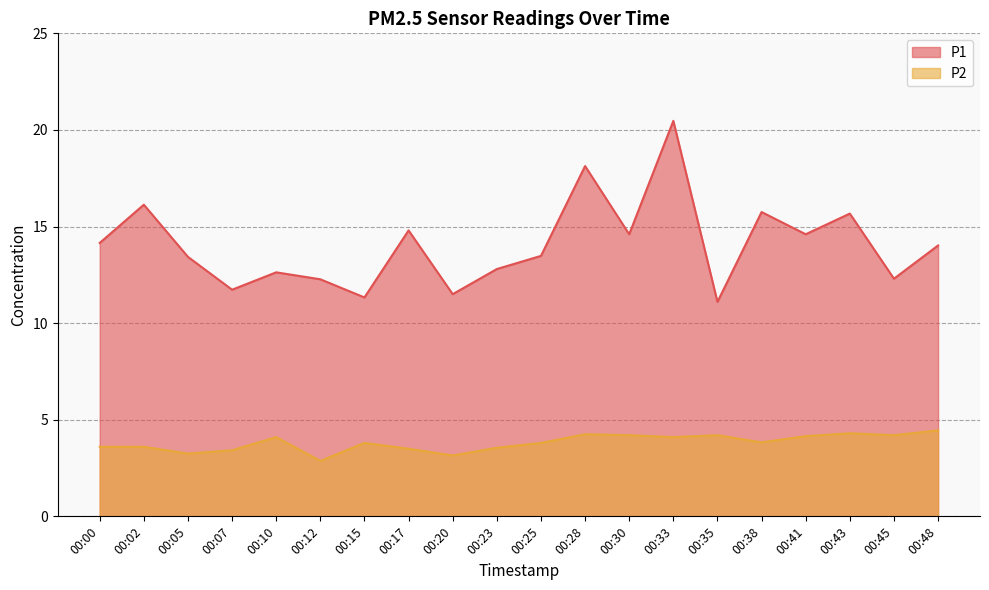

The value of P1 at 00:48 is 22.0. True or false?

False